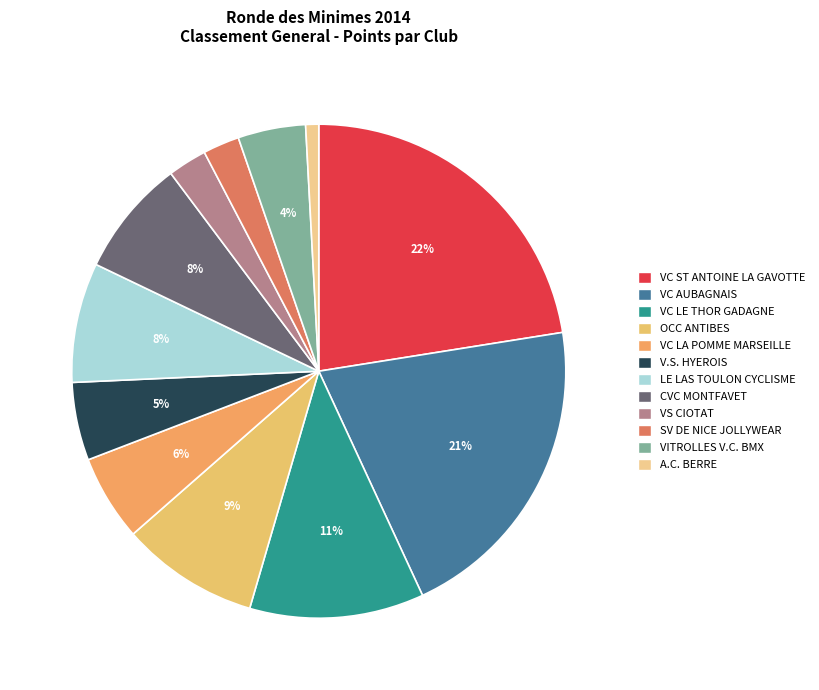

How many segments does this pie chart have?

12